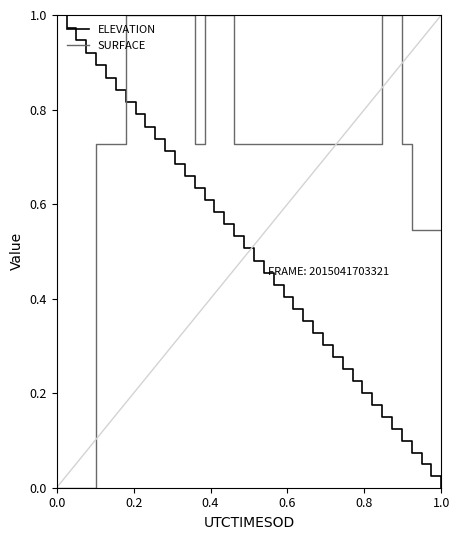

Rank the series by their average value, from highest to lowest.

SURFACE, ELEVATION